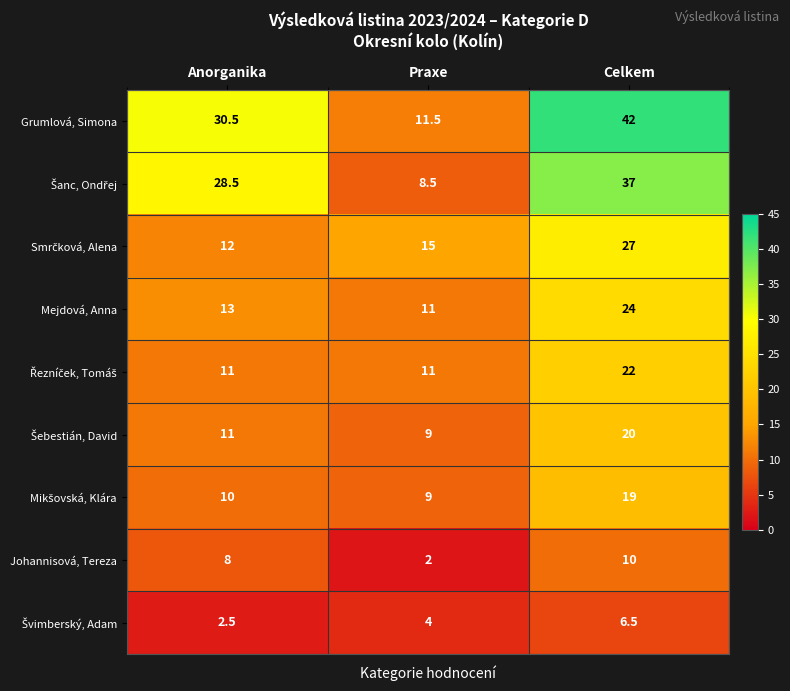

At which label does Mejdová, Anna reach its peak?

Celkem